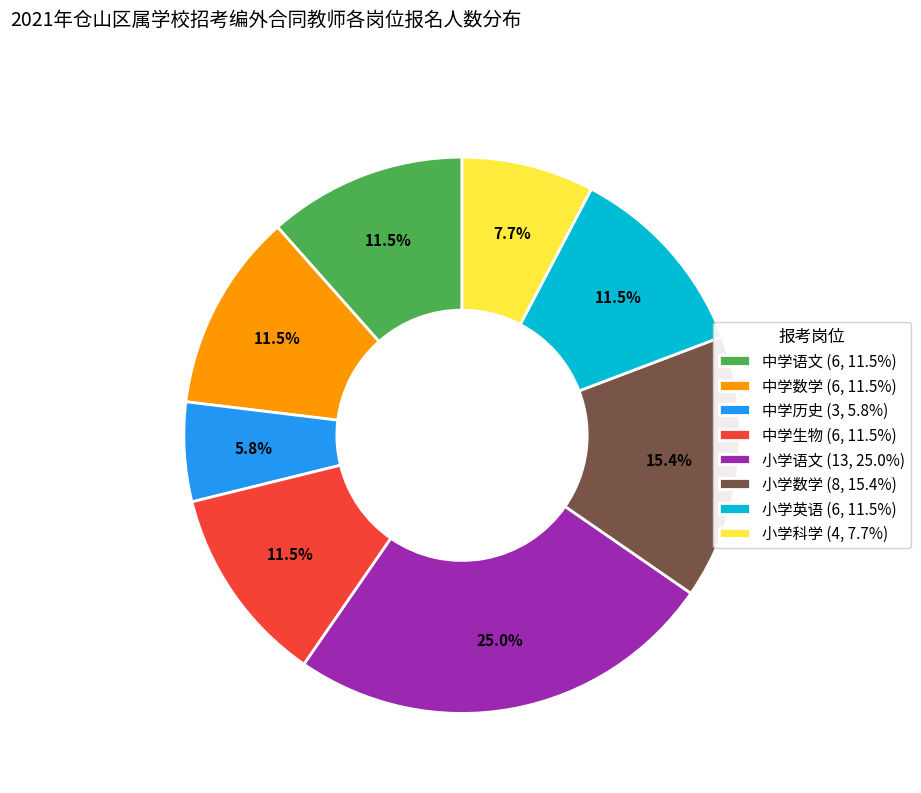

How many slices are in this pie chart?

8